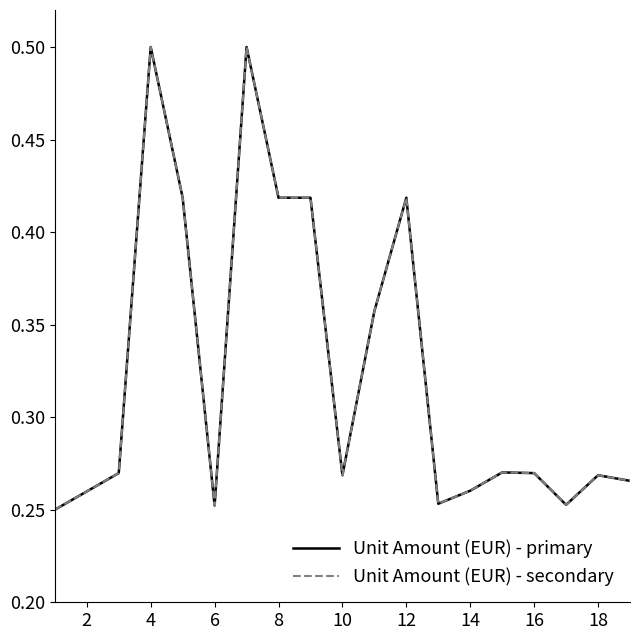

Does the chart display data point markers on the line(s)?

No